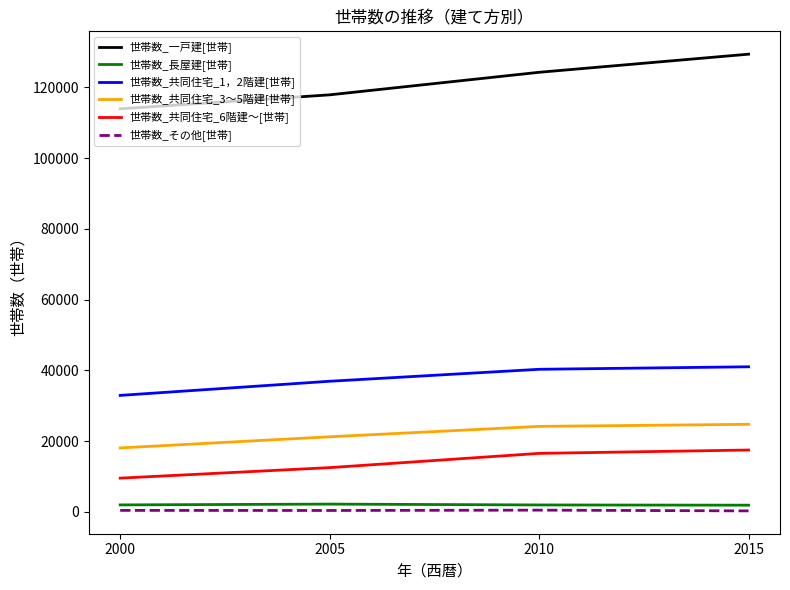

What is the approximate value of 世帯数_共同住宅_6階建～[世帯] at 2000?

9519